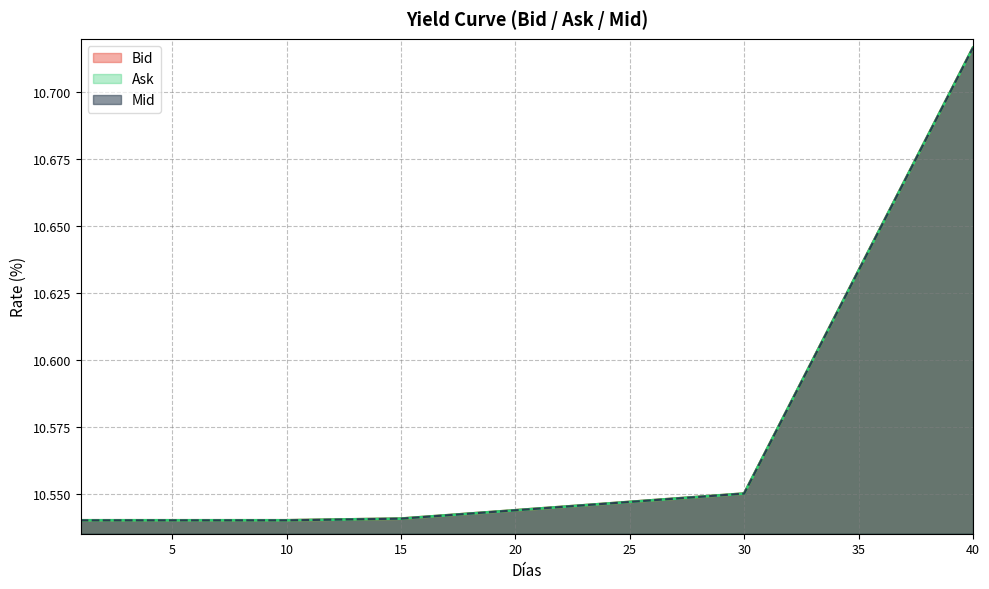

At which label does Bid reach its peak?

40